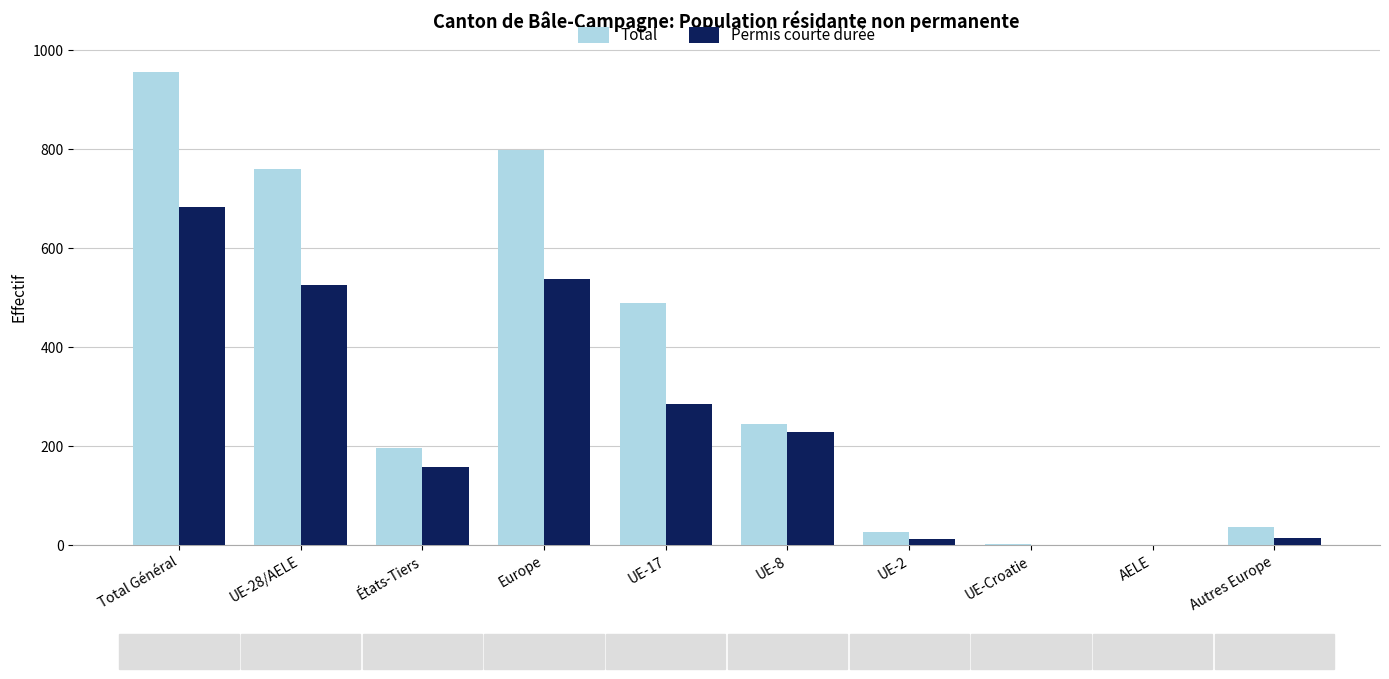

What is the spread (max minus min) of values at UE-2?

14